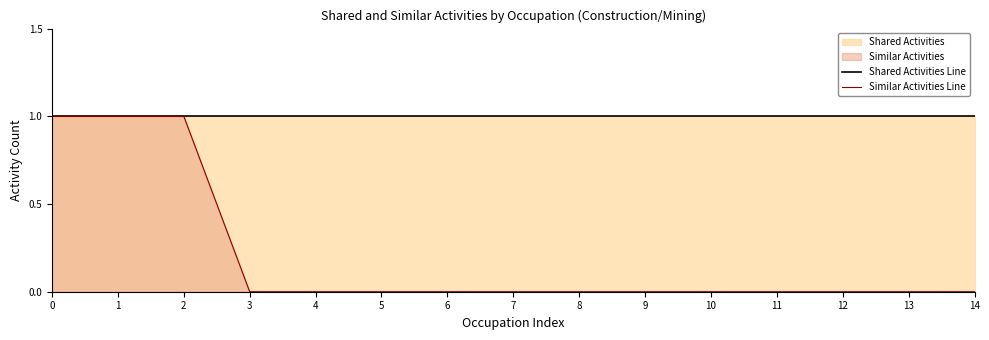

Count the number of categories in the chart.

15